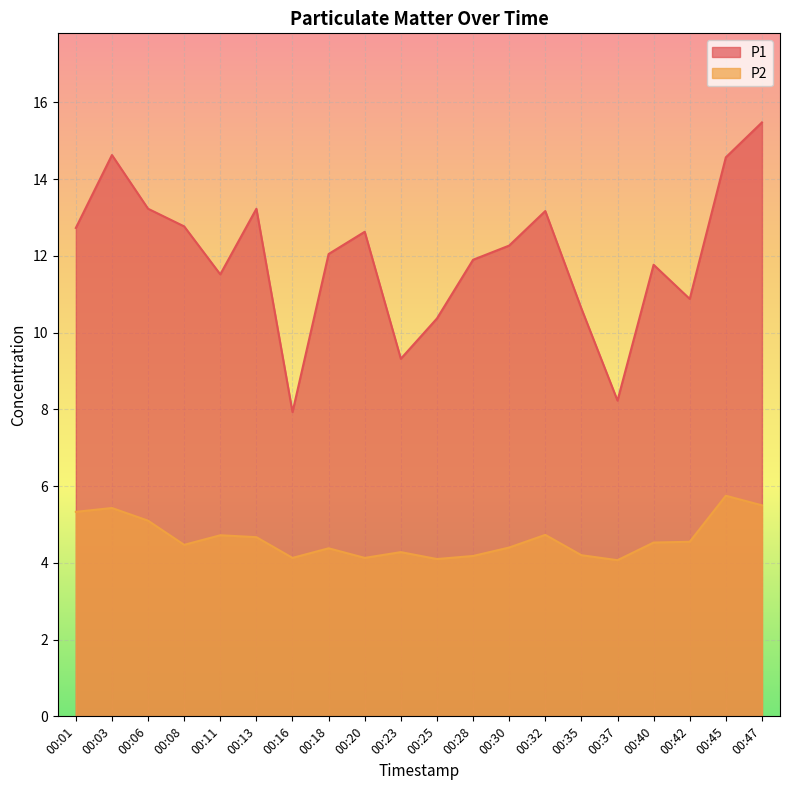

What is the value of the P1 point at the 16th from the left?

8.2